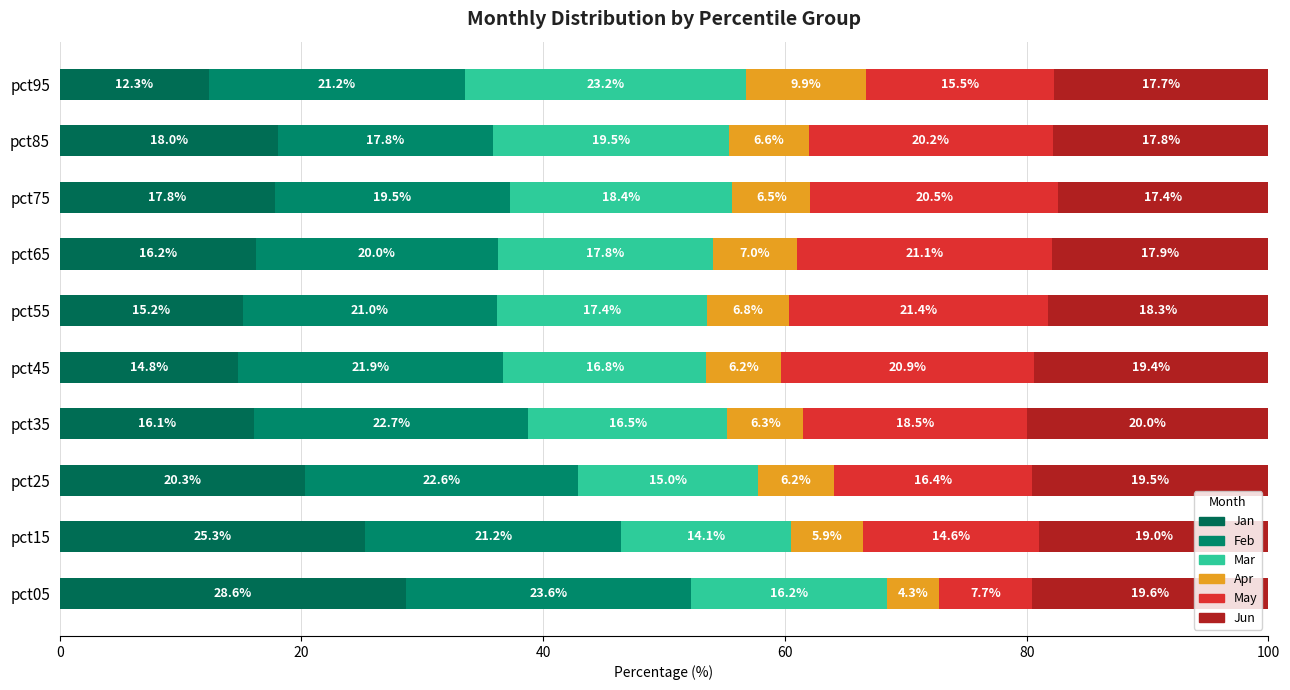

How many distinct data groups are displayed?

6